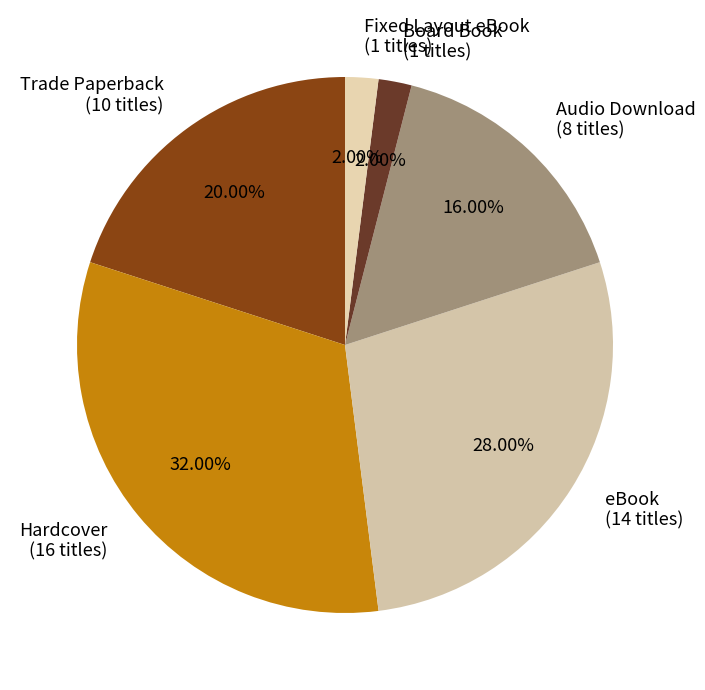

Is there a majority slice in this chart?

No